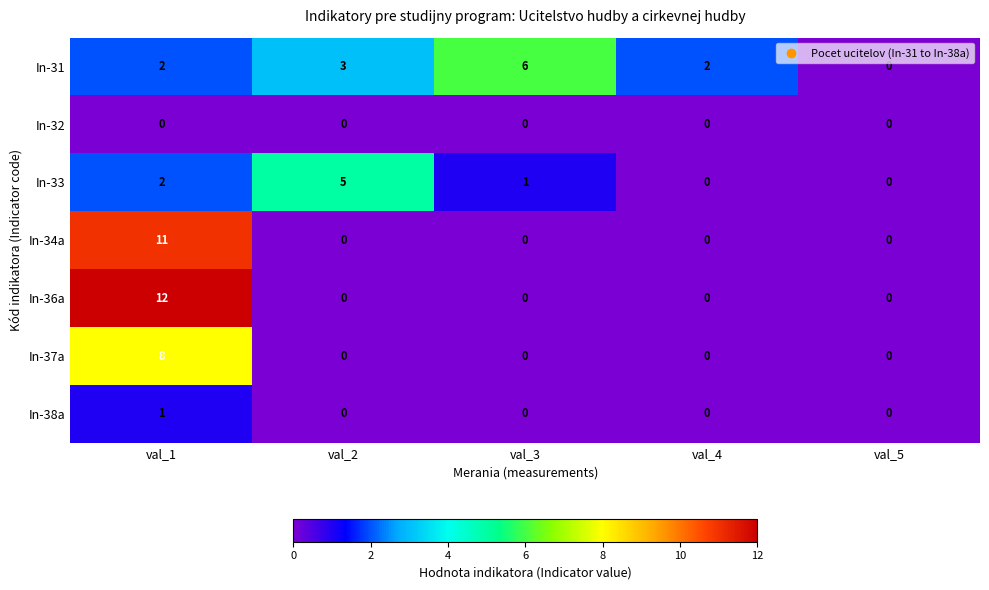

How many values in the In-36a series exceed 0?

1